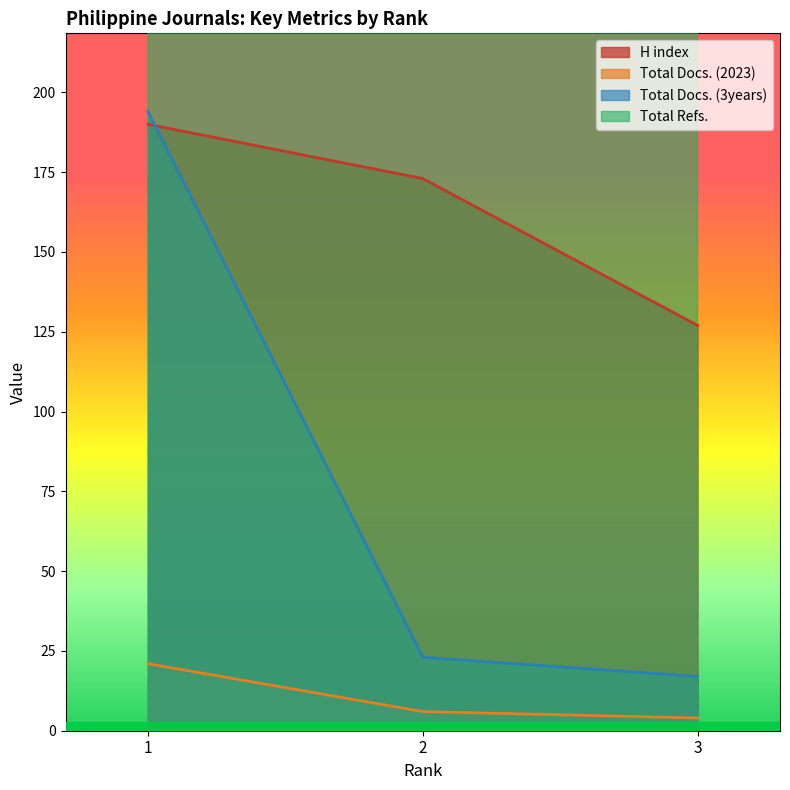

What is the difference between the highest and lowest values at 2?

923